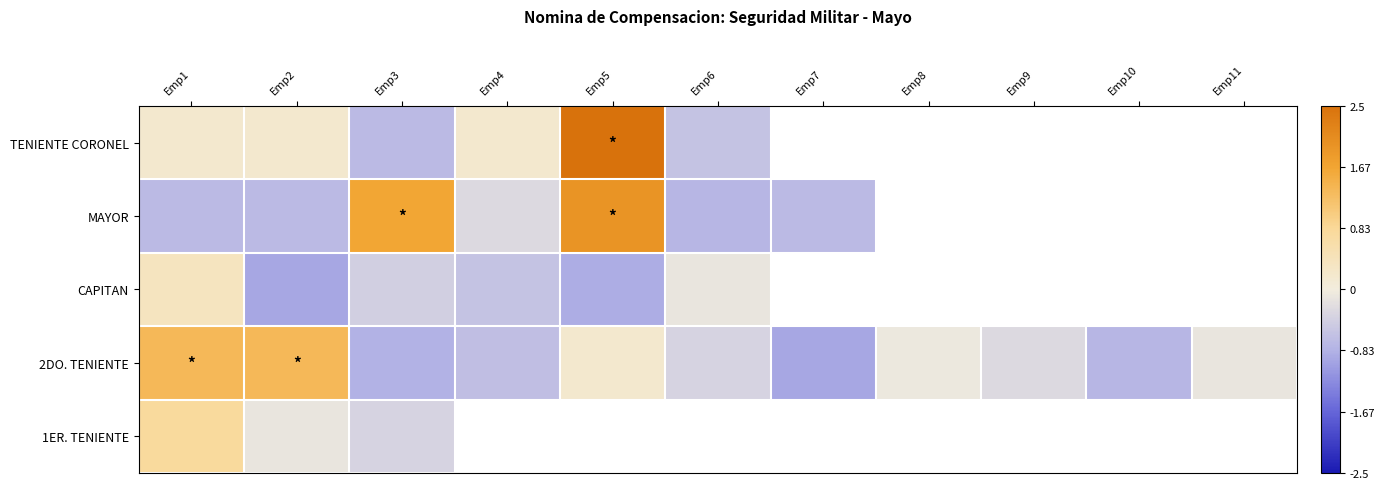

Is the value of TENIENTE CORONEL at Emp8 greater than the value of MAYOR at Emp4?

No